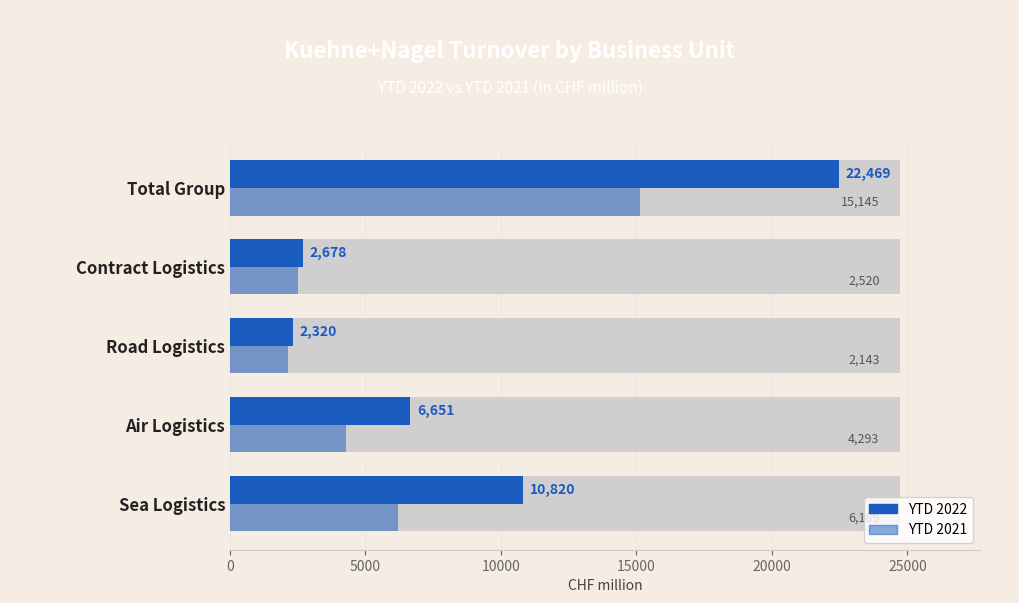

How many bars are there in each group?

2